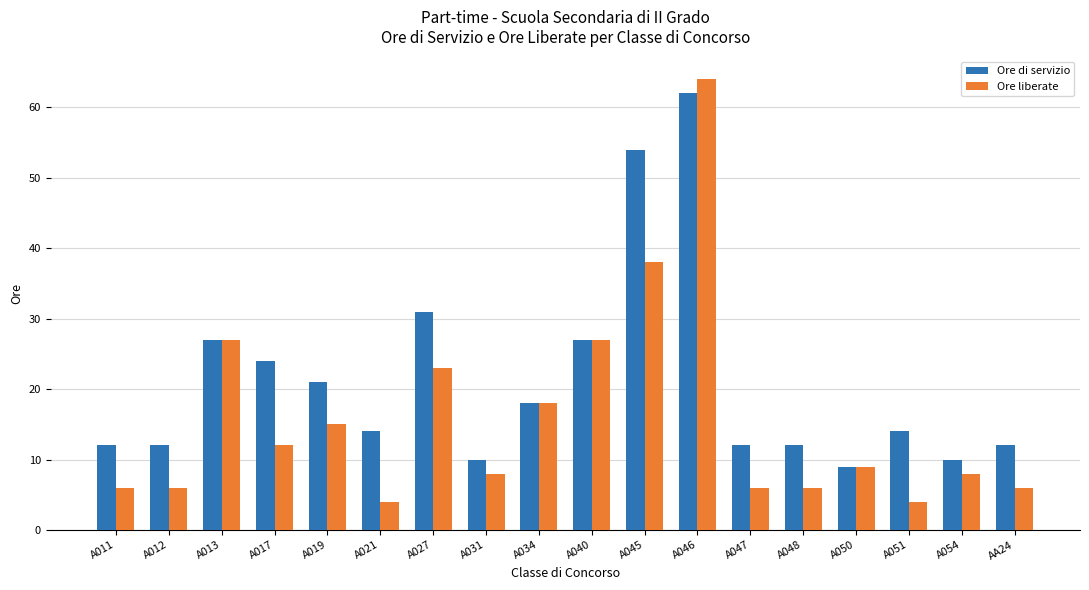

Reading left to right, what are all the values shown in this chart?

Ore di servizio: A011=12	A012=12	A013=27	A017=24	A019=21	A021=14	A027=31	A031=10	A034=18	A040=27	A045=54	A046=62	A047=12	A048=12	A050=9	A051=14	A054=10	AA24=12
Ore liberate: A011=6	A012=6	A013=27	A017=12	A019=15	A021=4	A027=23	A031=8	A034=18	A040=27	A045=38	A046=64	A047=6	A048=6	A050=9	A051=4	A054=8	AA24=6